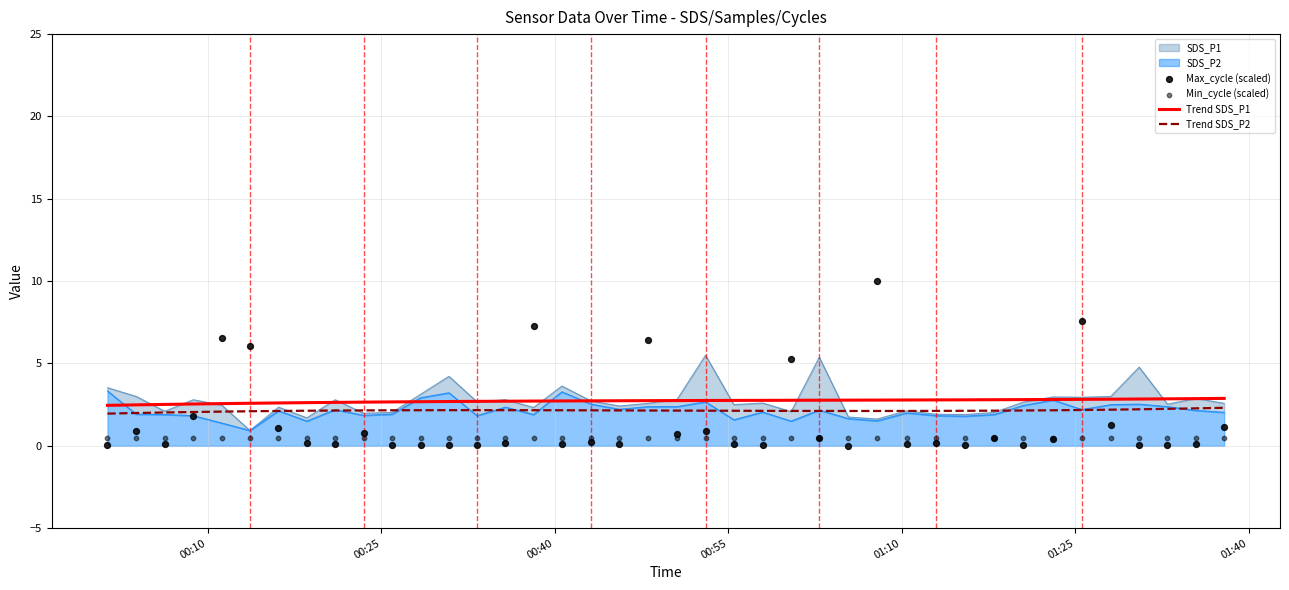

What is the lowest value of the Trend SDS_P2 series?

2.0